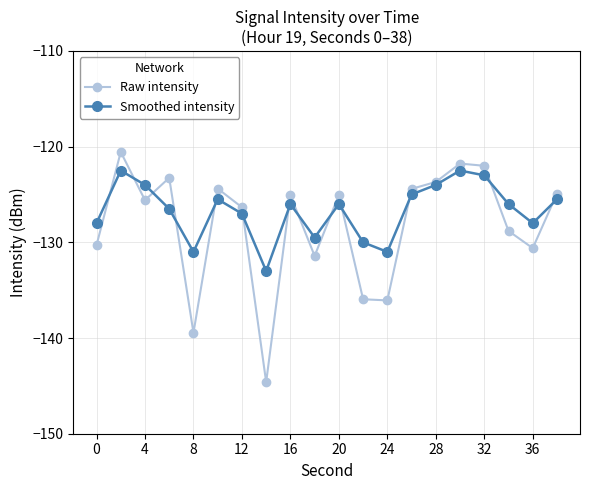

List the series in order of their peak value, highest first.

Raw intensity, Smoothed intensity